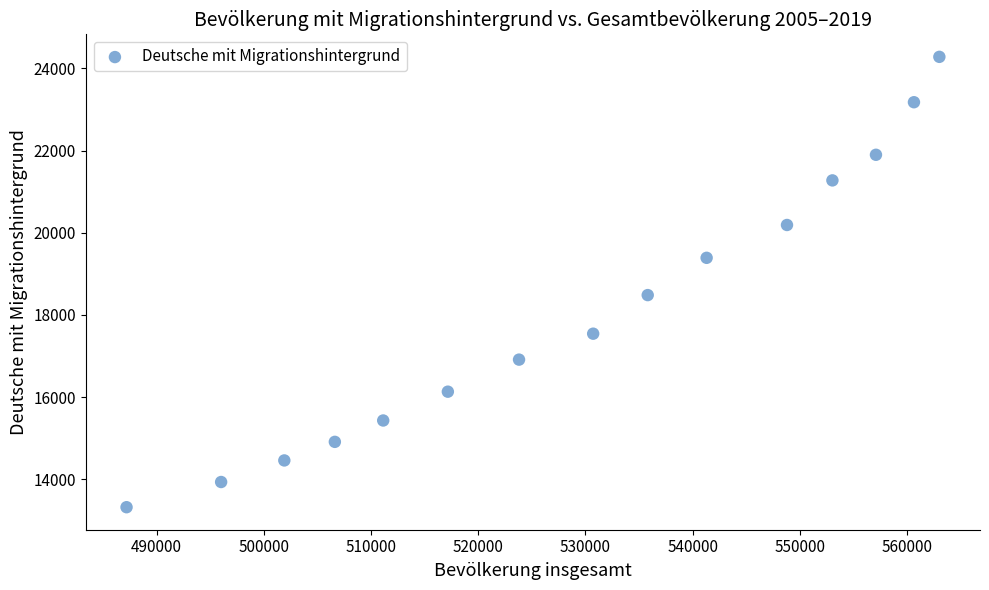

What Y value in the scatter plot is closest to 18801?

18483